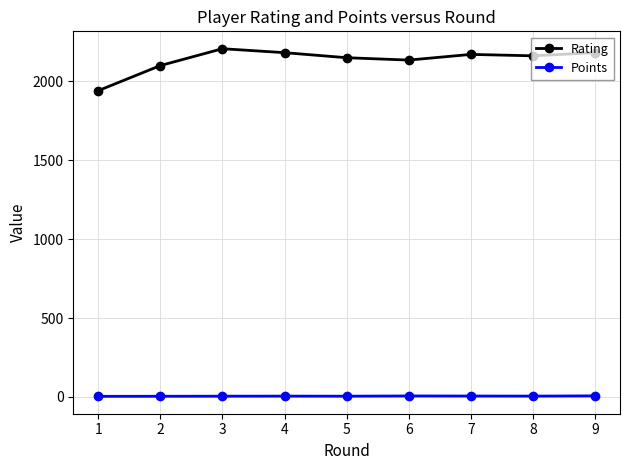

What is the sum of the Points values at 8 and 3?

10.5